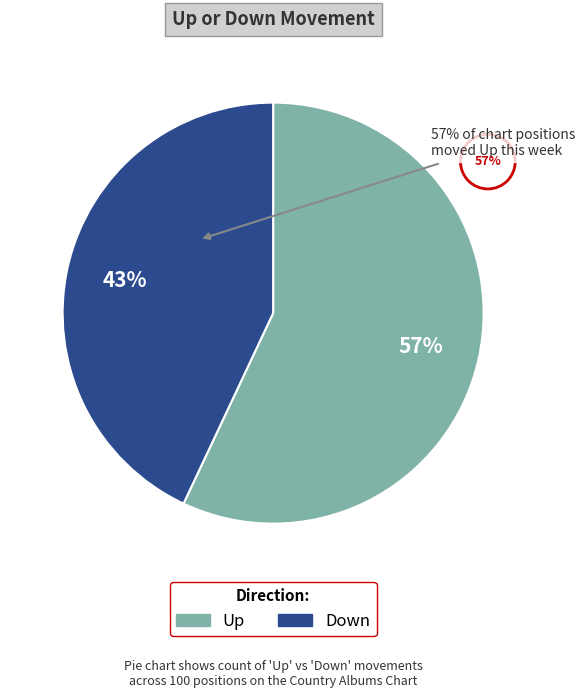

To the nearest percent, what is the difference between the largest and smallest slice percentages?

14%